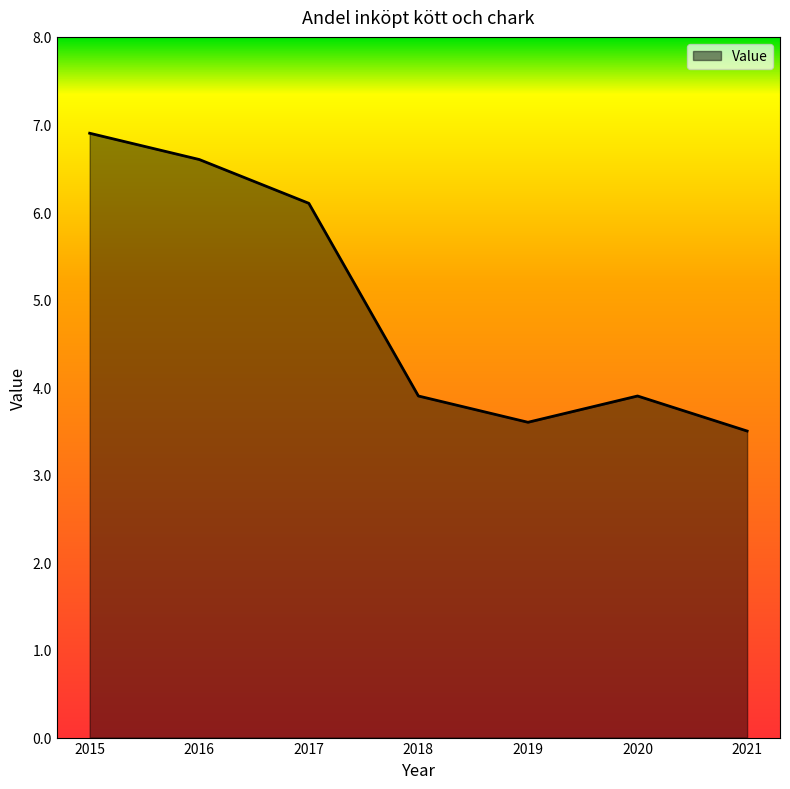

What is the average value?

4.9